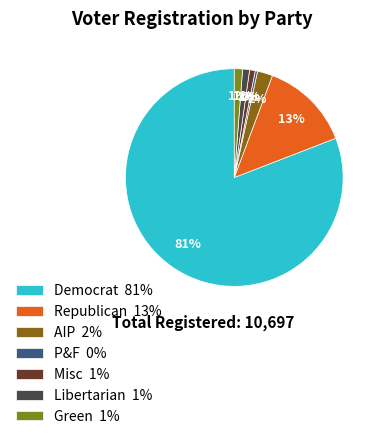

Which has a higher value, AIP 2% or P&F 0%?

AIP 2%